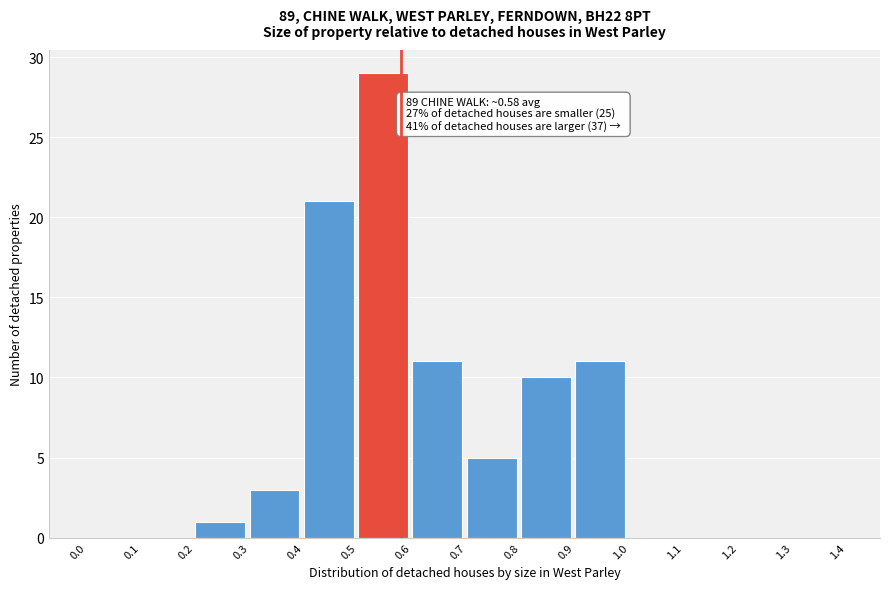

Which range on the x-axis has the tallest bar?

0.5 to 0.6